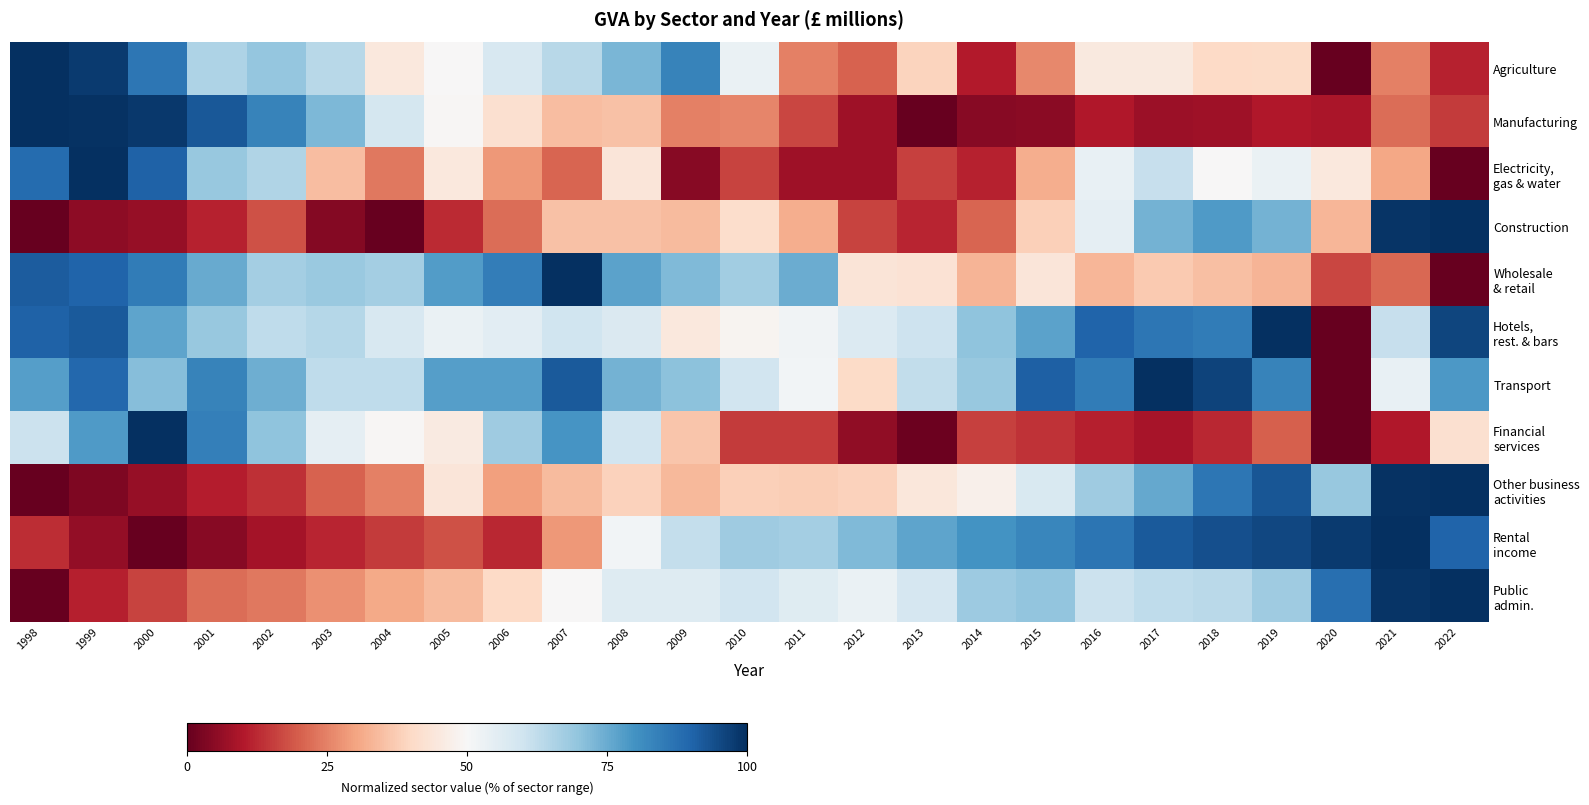

Between 2010 and 2008, which is larger?

2008